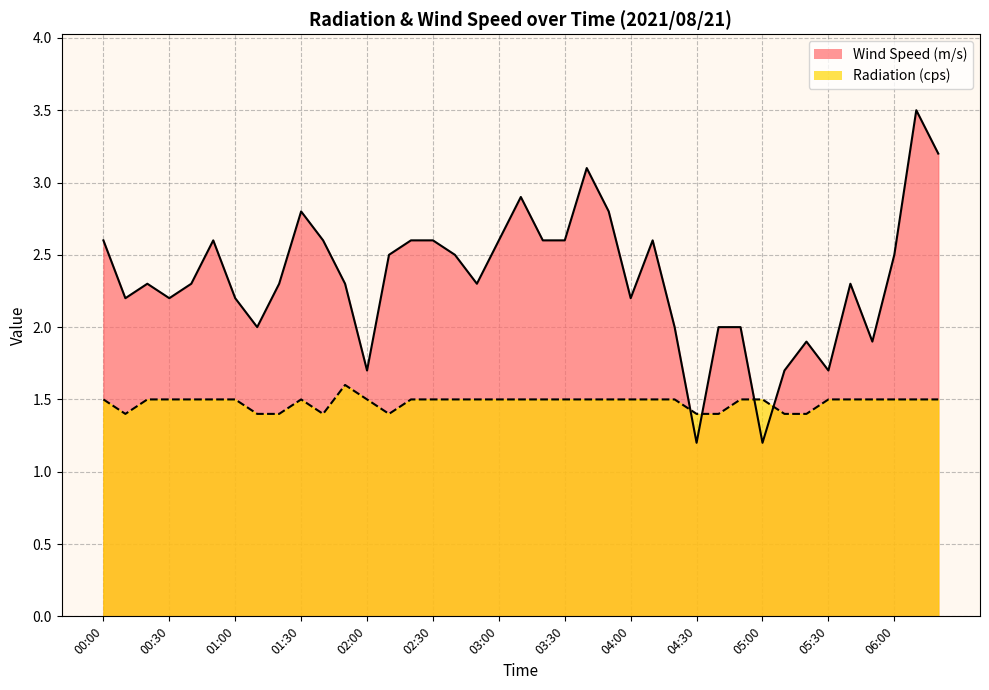

What is the average value of the Wind Speed (m/s) series?

2.3